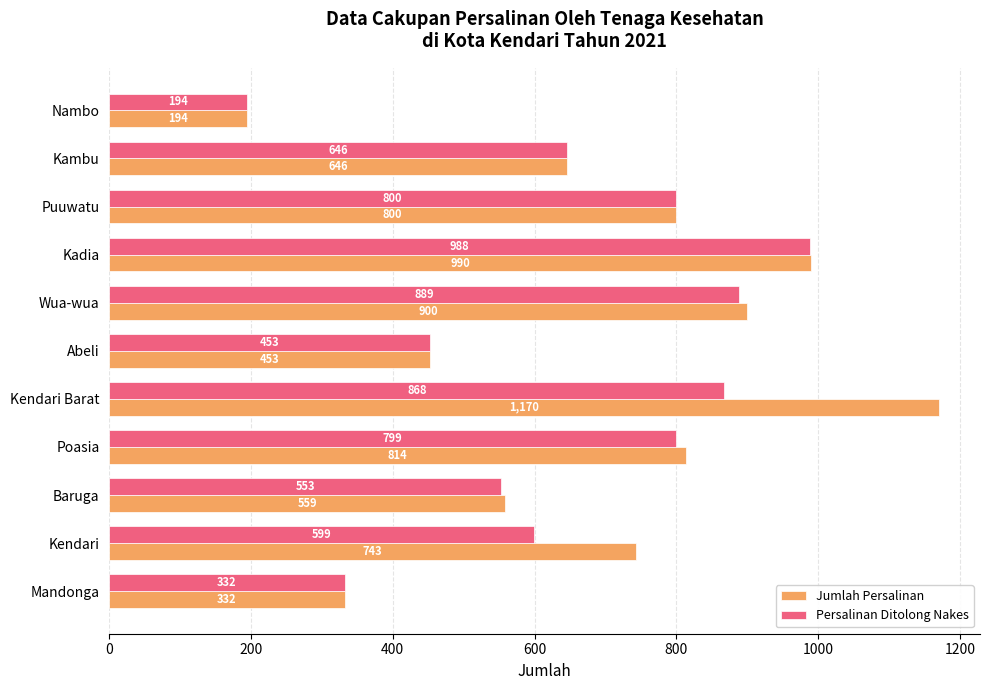

True or false: Persalinan Ditolong Nakes has a value of 800 at Puuwatu.

True